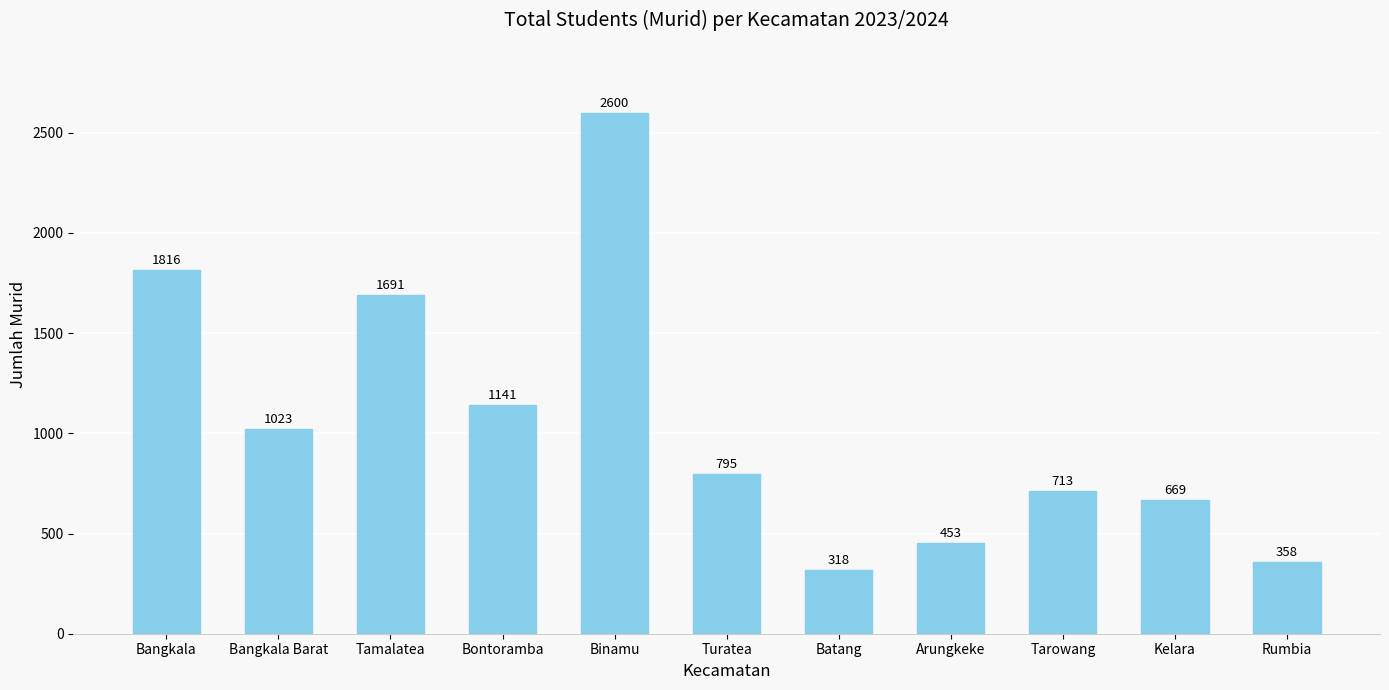

Which label corresponds to the smallest value in the chart?

Batang